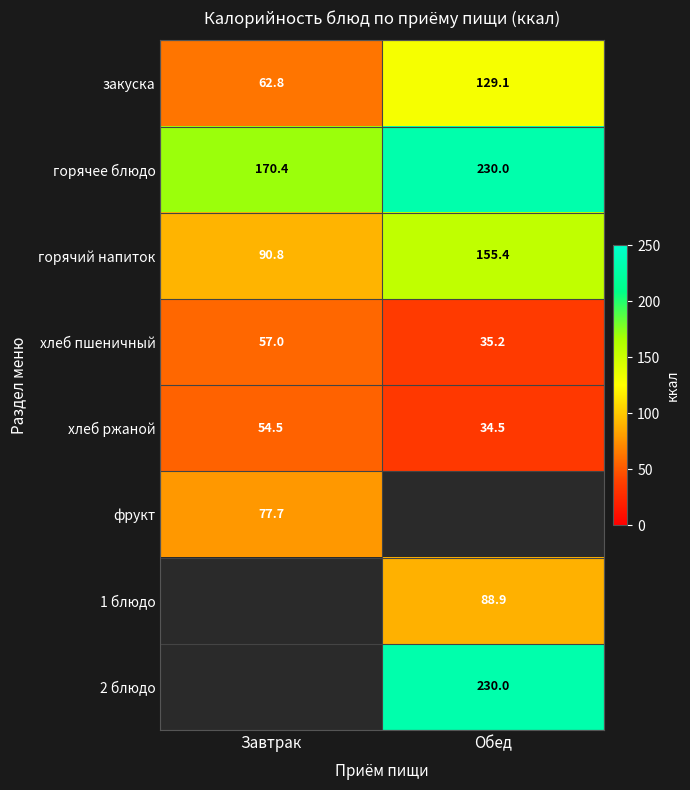

Which category has the lowest value across all series?

Обед